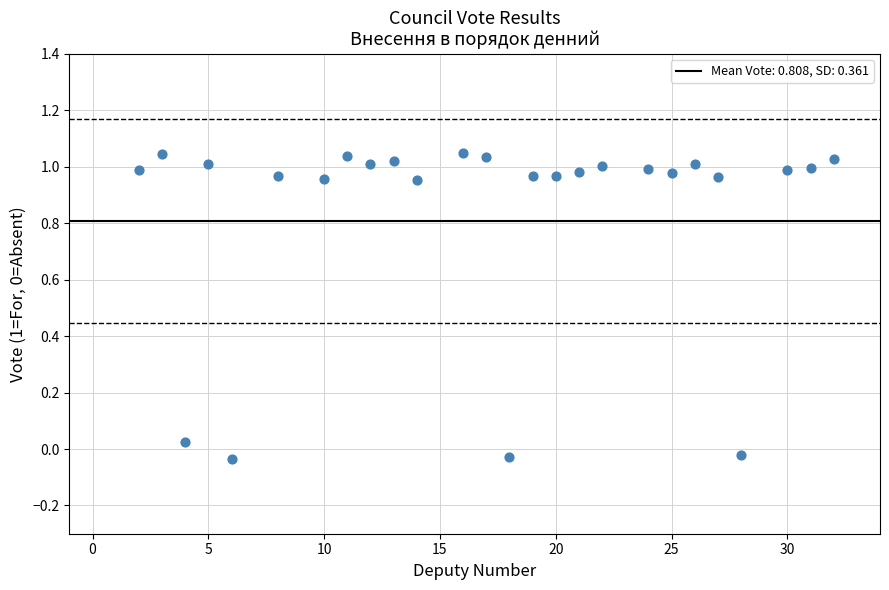

What is the range of X values (max minus min)?

30.0